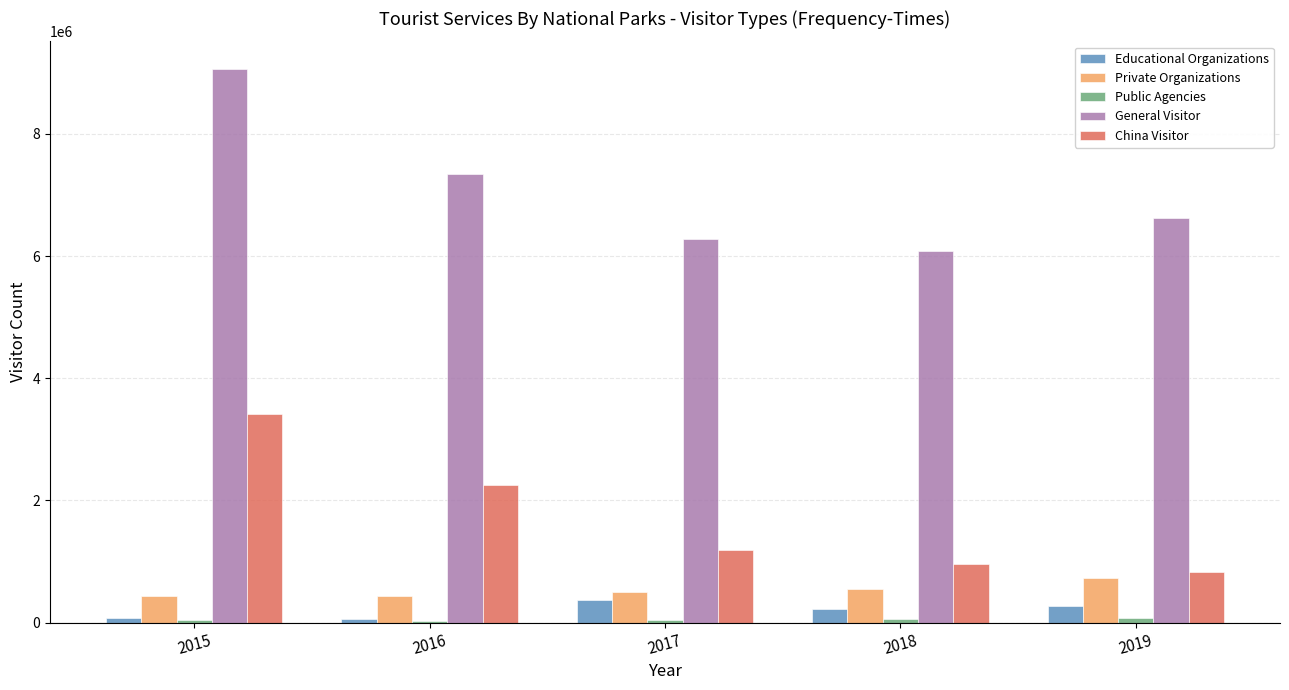

What is the sum of all Educational Organizations values?

1005744